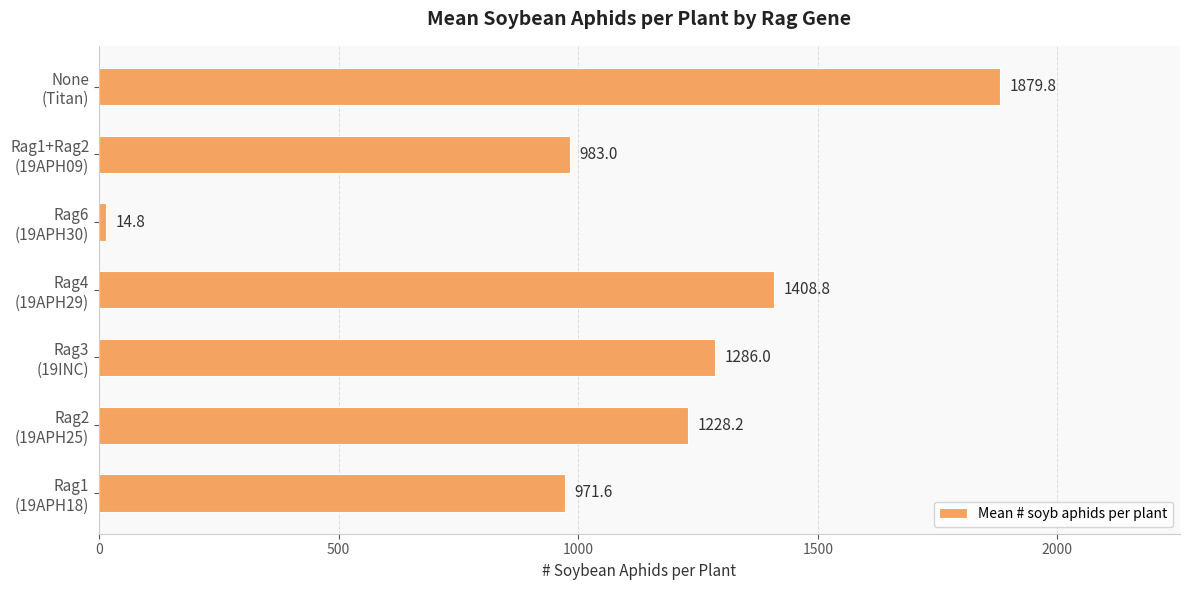

What is the difference between the second highest and minimum values?

1394.0